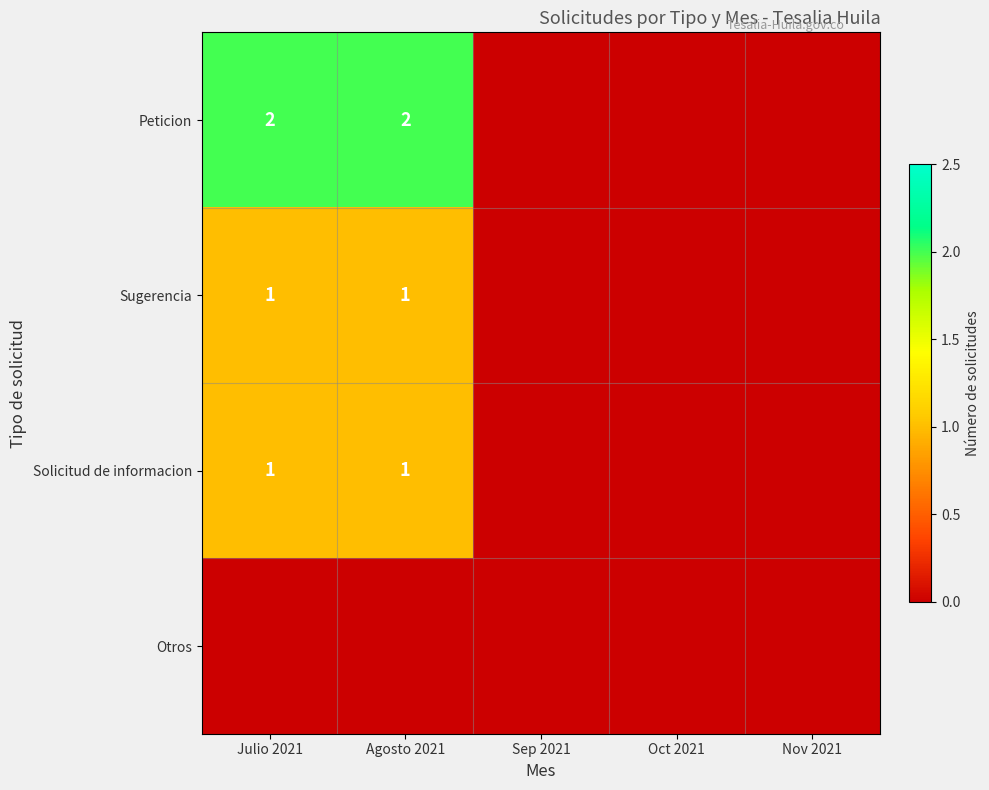

True or false: Peticion has a value of 1 at Agosto 2021.

False